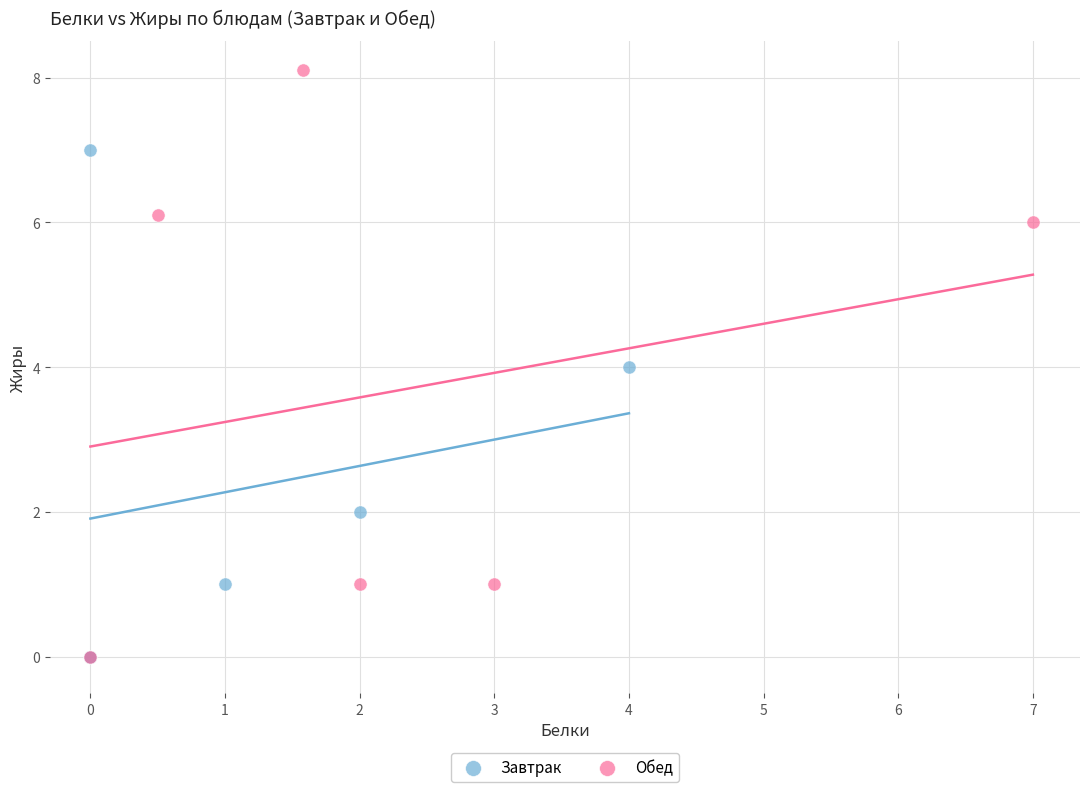

Which series contains the highest Y value?

Обед